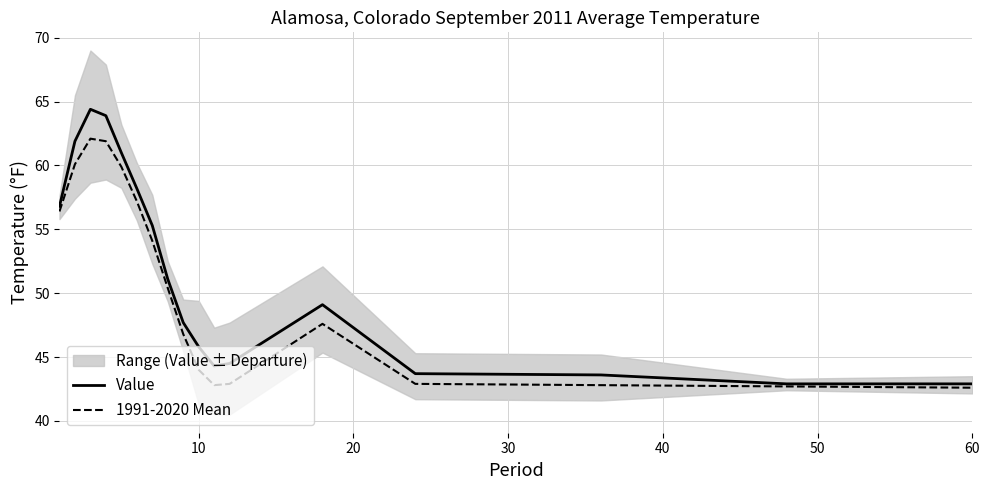

Reading left to right, list all the values displayed in this chart.

Value: 56.8	61.9	64.4	63.9	61.0	58.2	55.3	51.1	47.7	45.8	44.3	44.5	49.1	43.7	43.6	42.9	42.9
1991-2020 Mean: 56.4	60.1	62.1	61.9	59.9	57.2	54.1	50.4	46.8	44.0	42.8	42.9	47.6	42.9	42.8	42.7	42.6